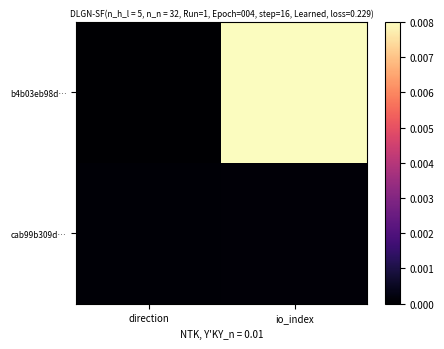

At which category is the sum across all series the highest?

io_index